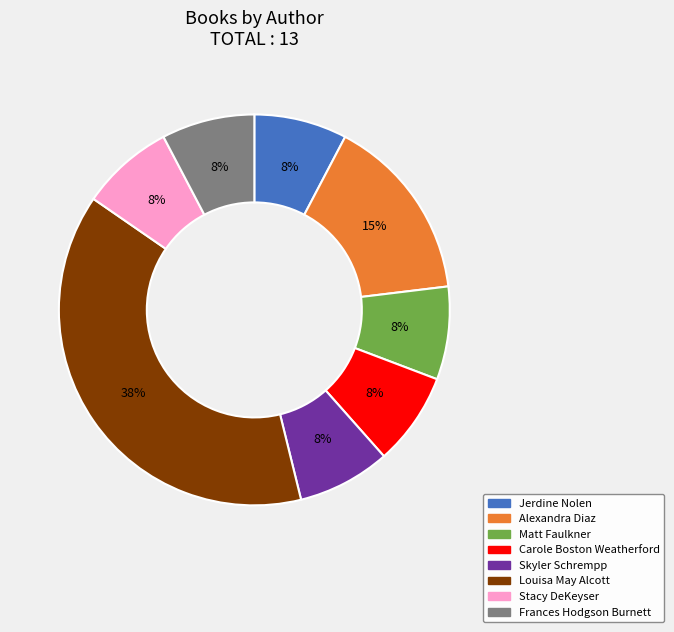

Does Stacy DeKeyser account for over 50% of the chart?

No